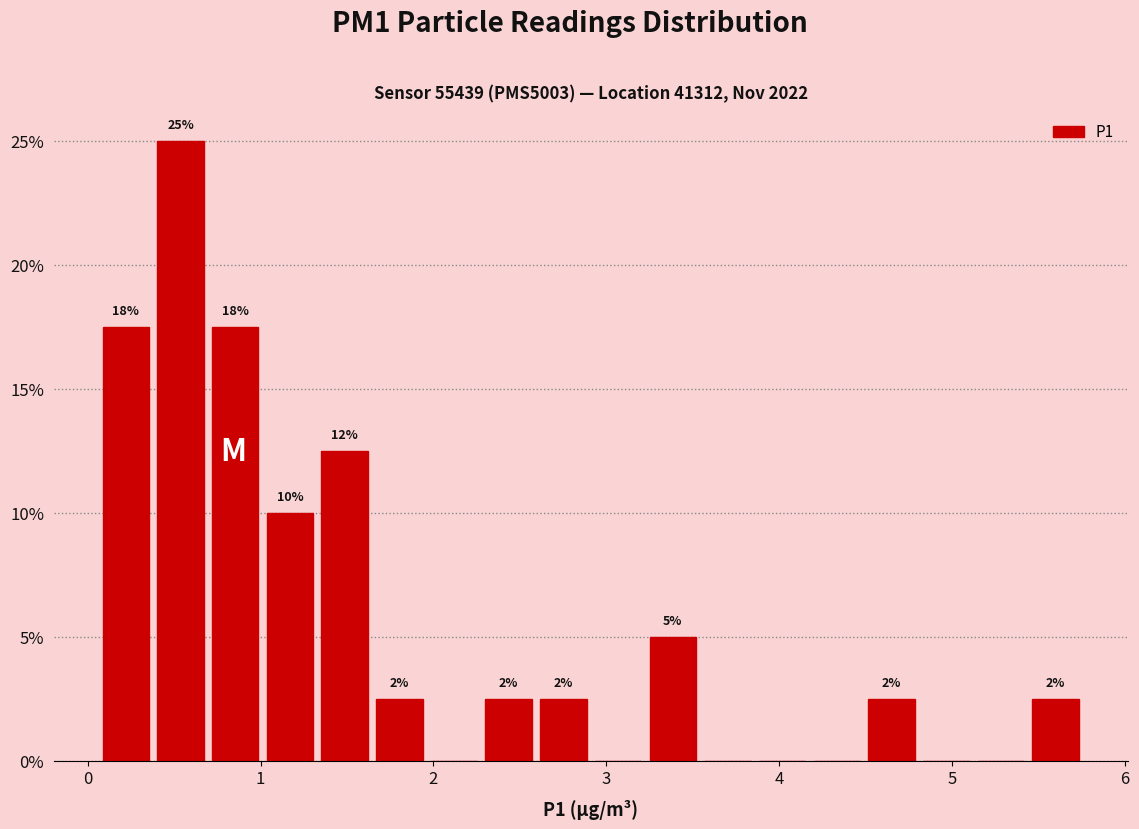

Read against the x-axis, roughly where is the centre of the tallest bar?

0.5